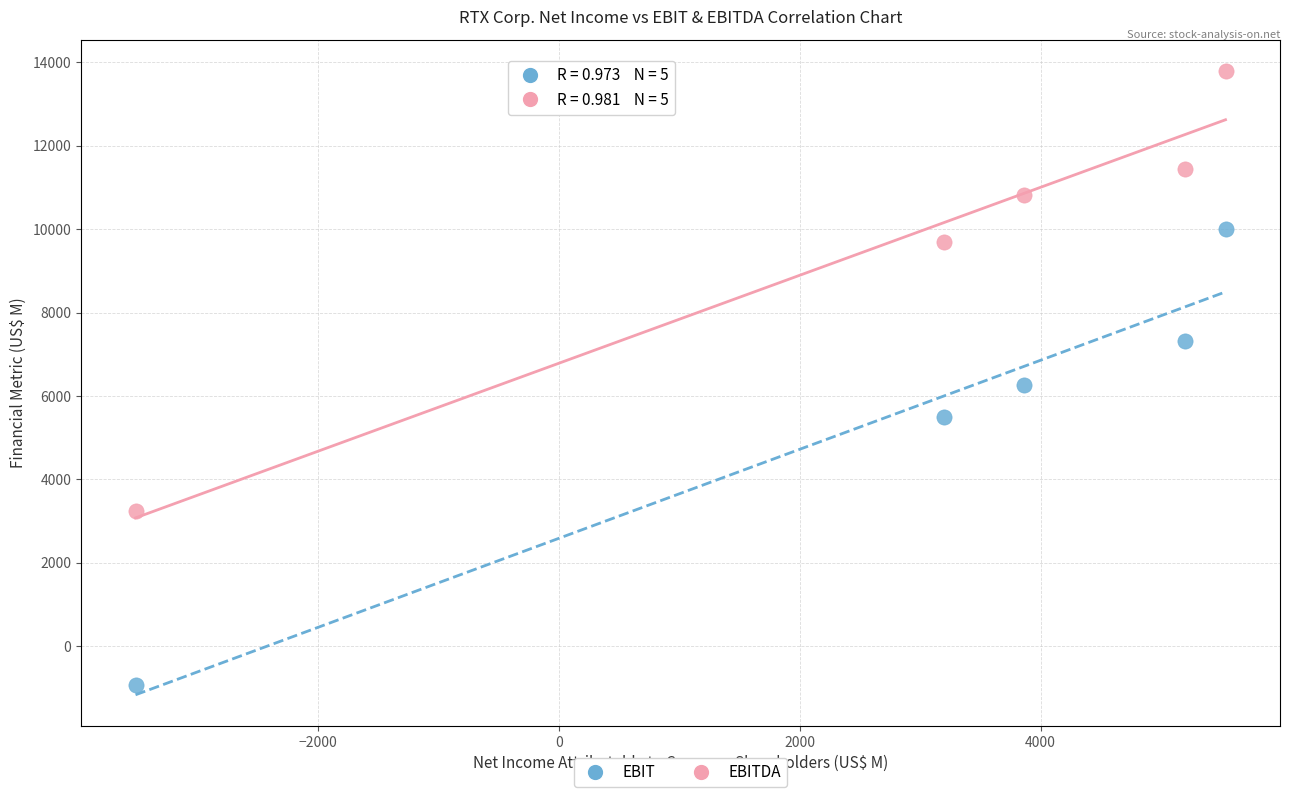

Which series contains the lowest Y value?

EBIT